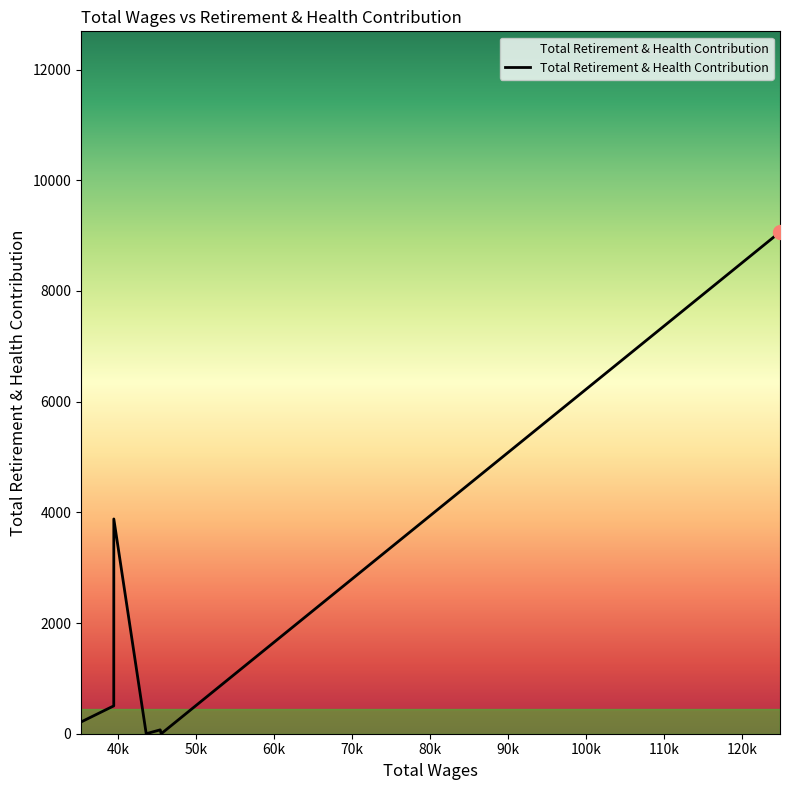

What is the maximum value shown in the chart?

9064